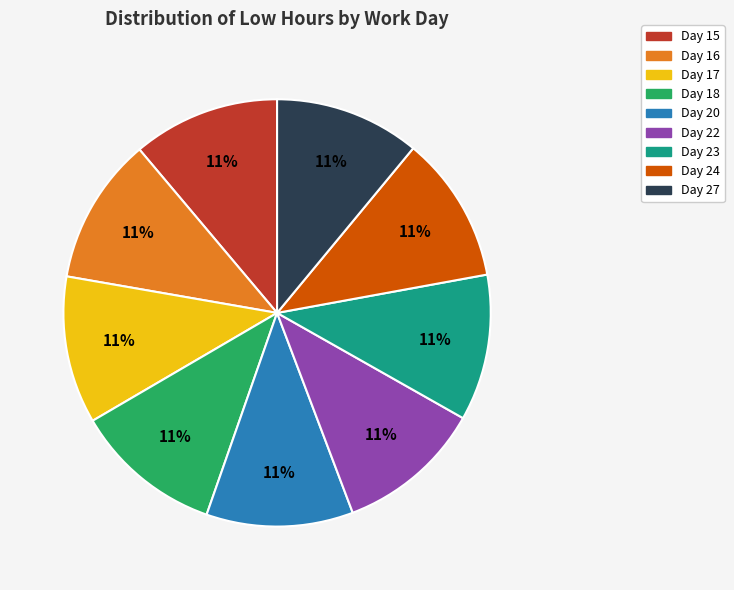

What is the ratio of the value at Day 22 to the value at Day 17?

1.0